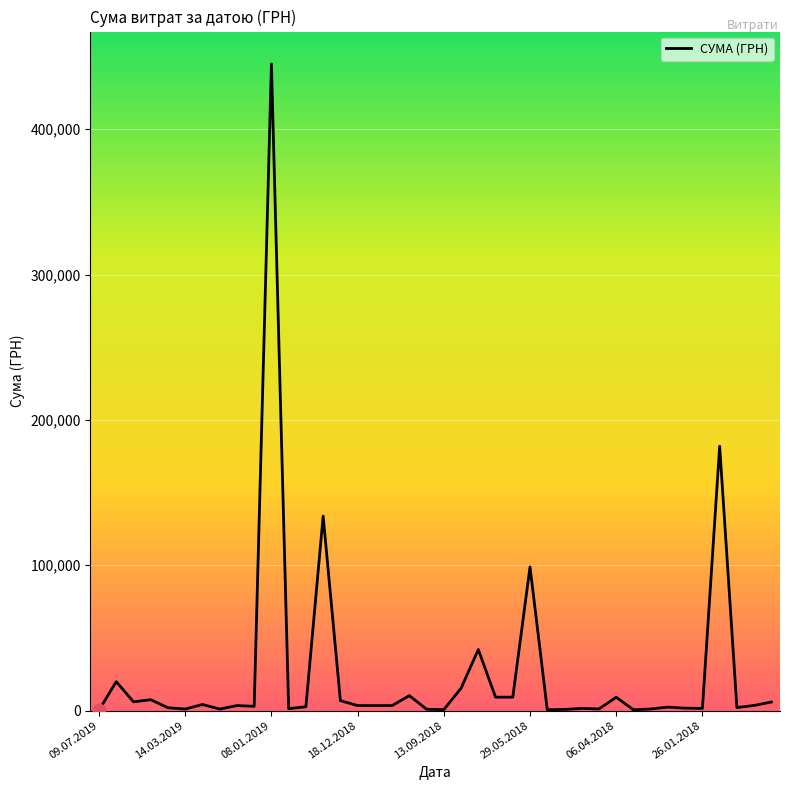

What is the maximum value shown in the chart?

444884.0